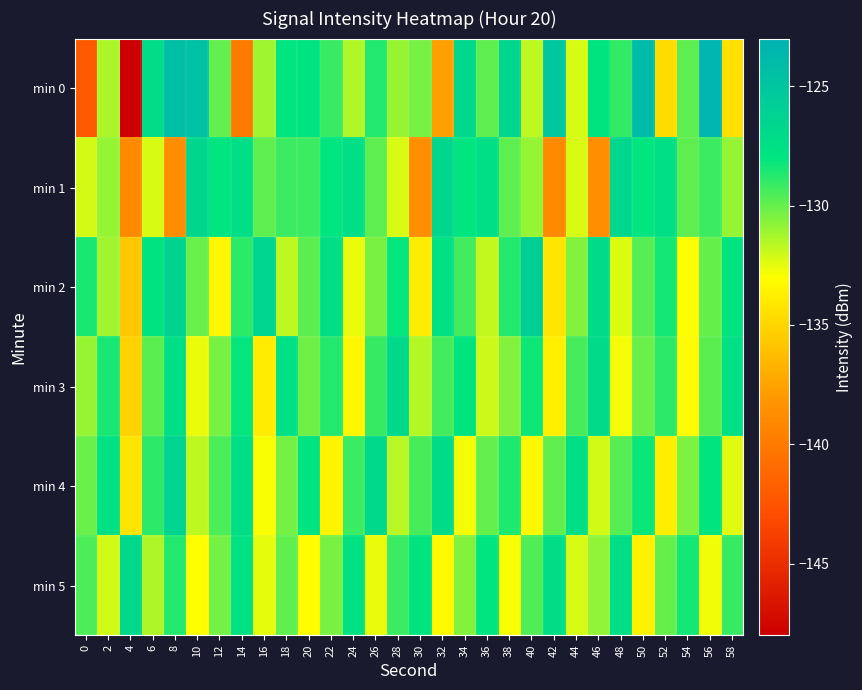

Reading left to right, extract all data points from this chart.

min 0: 0=-142.1	2=-131.4	4=-148.0	6=-127.2	8=-124.3	10=-124.5	12=-130.0	14=-139.9	16=-131.1	18=-128.0	20=-127.9	22=-129.2	24=-131.5	26=-128.7	28=-131.0	30=-130.4	32=-137.6	34=-126.8	36=-129.8	38=-126.6	40=-131.7	42=-125.1	44=-132.2	46=-127.9	48=-129.0	50=-123.9	52=-134.7	54=-129.9	56=-123.4	58=-134.5
min 1: 0=-132.2	2=-131.0	4=-138.9	6=-132.2	8=-138.7	10=-126.6	12=-128.0	14=-127.5	16=-129.8	18=-129.2	20=-129.2	22=-128.0	24=-127.5	26=-129.8	28=-132.2	30=-138.7	32=-126.6	34=-128.0	36=-127.5	38=-129.8	40=-131.0	42=-138.9	44=-132.2	46=-138.7	48=-126.6	50=-128.0	52=-127.5	54=-129.8	56=-129.2	58=-131.0
min 2: 0=-128.5	2=-131.2	4=-135.7	6=-127.8	8=-126.3	10=-130.1	12=-133.4	14=-128.9	16=-126.5	18=-131.7	20=-129.8	22=-127.3	24=-132.6	26=-130.4	28=-128.1	30=-133.9	32=-127.5	34=-129.3	36=-131.8	38=-128.7	40=-125.9	42=-134.2	44=-130.6	46=-127.1	48=-132.3	50=-129.7	52=-128.4	54=-133.1	56=-130.0	58=-127.8
min 3: 0=-131.0	2=-128.5	4=-135.2	6=-129.8	8=-127.3	10=-132.6	12=-130.4	14=-128.1	16=-133.9	18=-127.5	20=-130.2	22=-128.7	24=-133.4	26=-129.1	28=-126.8	30=-131.5	32=-129.3	34=-127.9	36=-132.0	38=-130.6	40=-128.3	42=-133.7	44=-129.4	46=-127.1	48=-132.8	50=-130.1	52=-128.9	54=-133.2	56=-129.8	58=-127.6
min 4: 0=-130.1	2=-127.6	4=-134.3	6=-128.9	8=-126.4	10=-131.7	12=-129.5	14=-127.2	16=-132.9	18=-130.3	20=-127.8	22=-133.5	24=-129.2	26=-126.9	28=-131.6	30=-129.4	32=-127.1	34=-132.8	36=-130.0	38=-128.6	40=-133.3	42=-129.9	44=-127.4	46=-132.1	48=-129.7	50=-128.2	52=-133.8	54=-130.5	56=-127.9	58=-132.4
min 5: 0=-129.5	2=-132.1	4=-126.8	6=-131.4	8=-128.7	10=-133.0	12=-130.3	14=-127.6	16=-132.5	18=-129.9	20=-133.1	22=-130.4	24=-127.7	26=-132.6	28=-129.2	30=-127.9	32=-133.3	34=-130.6	36=-128.0	38=-132.9	40=-129.6	42=-127.2	44=-132.2	46=-130.9	48=-127.3	50=-133.6	52=-130.0	54=-128.4	56=-132.7	58=-129.1